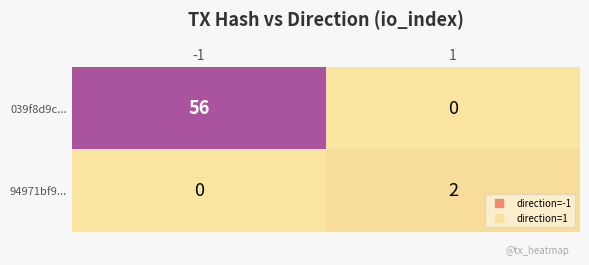

True or false: 94971bf9... has a value of -1 at -1.

False